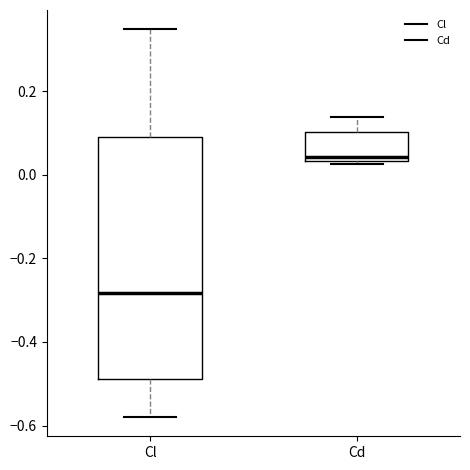

Reading left to right, read every box against the y-axis: the position of its median line, the range the box covers, and the ends of its whiskers. The values are not printed on the chart, so give them approximately, as read against the axis.

Cl: median -0.28, box -0.48 to 0.10, whiskers -0.58 to 0.34
Cd: median 0.04 (just above the box's lower edge), box 0.04 to 0.10, whiskers 0.02 to 0.14